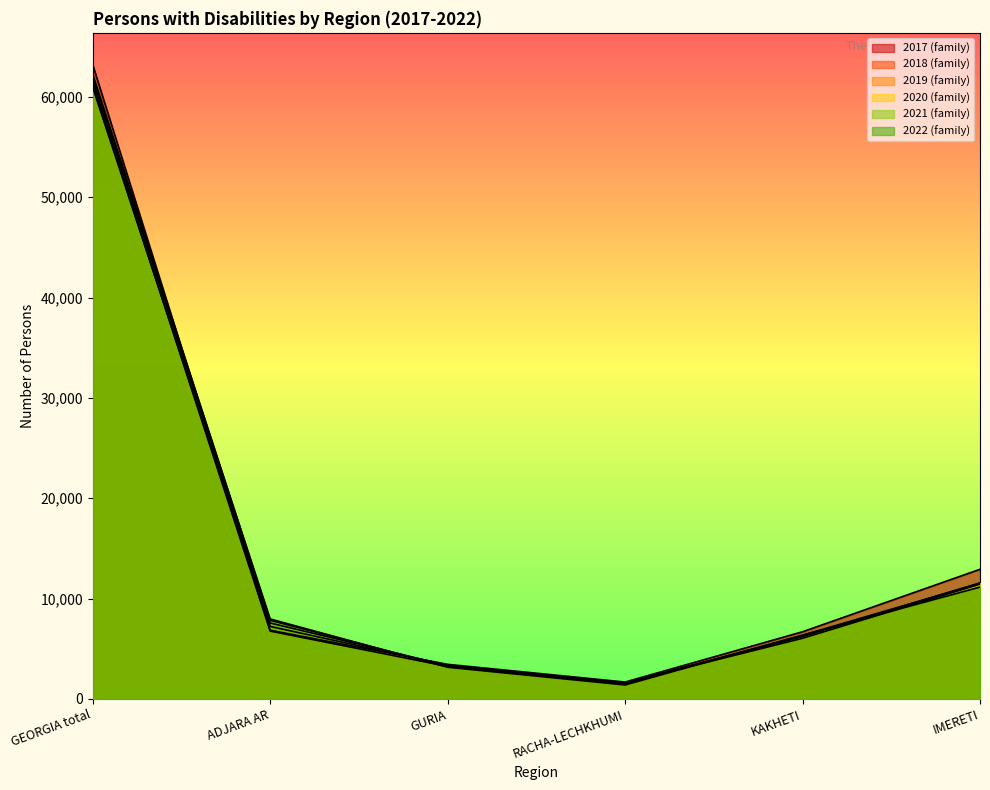

At which category does 2019 (family) reach its first local valley?

RACHA-LECHKHUMI